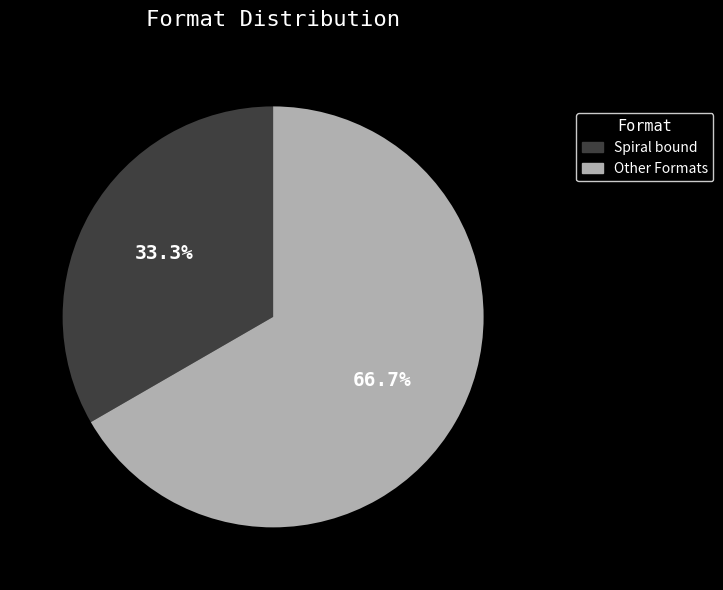

Does any single category account for the majority?

Yes